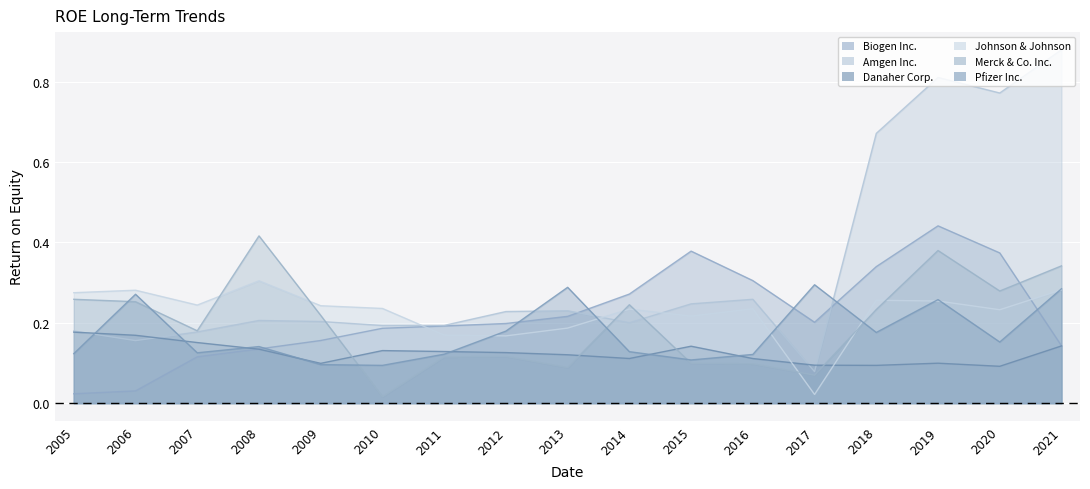

Which category has the highest value in the Amgen Inc. series?

2021